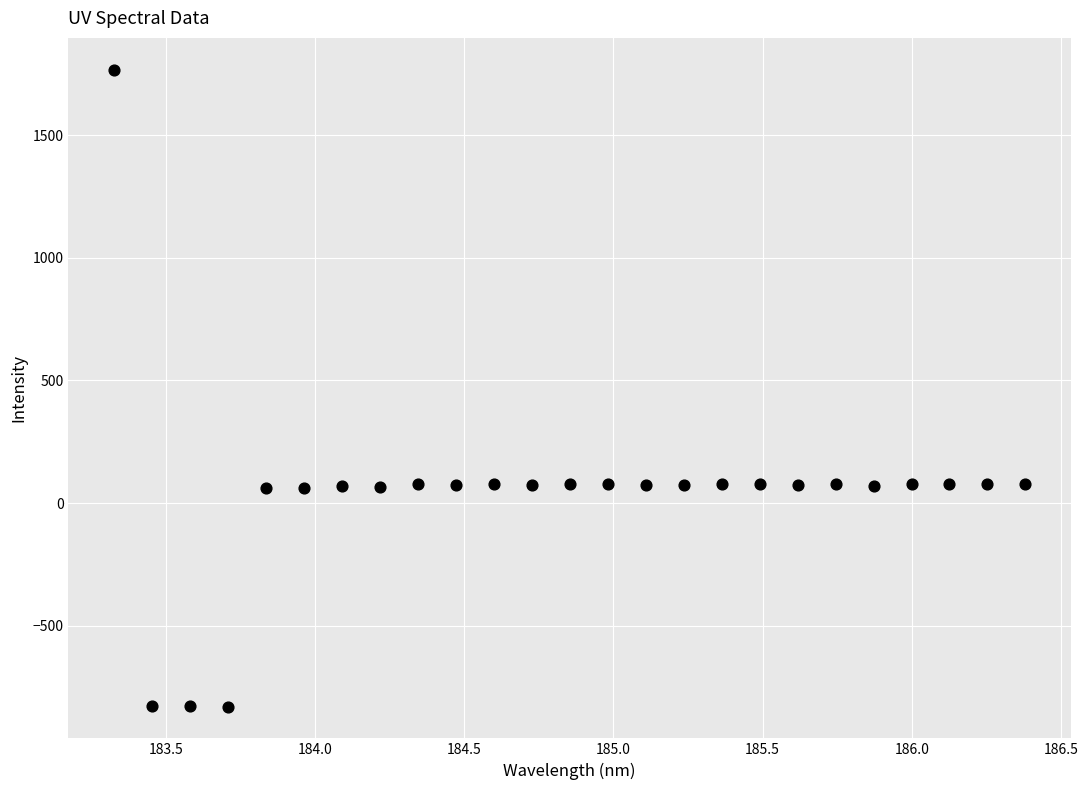

What is the range of Y values (max minus min)?

2598.6